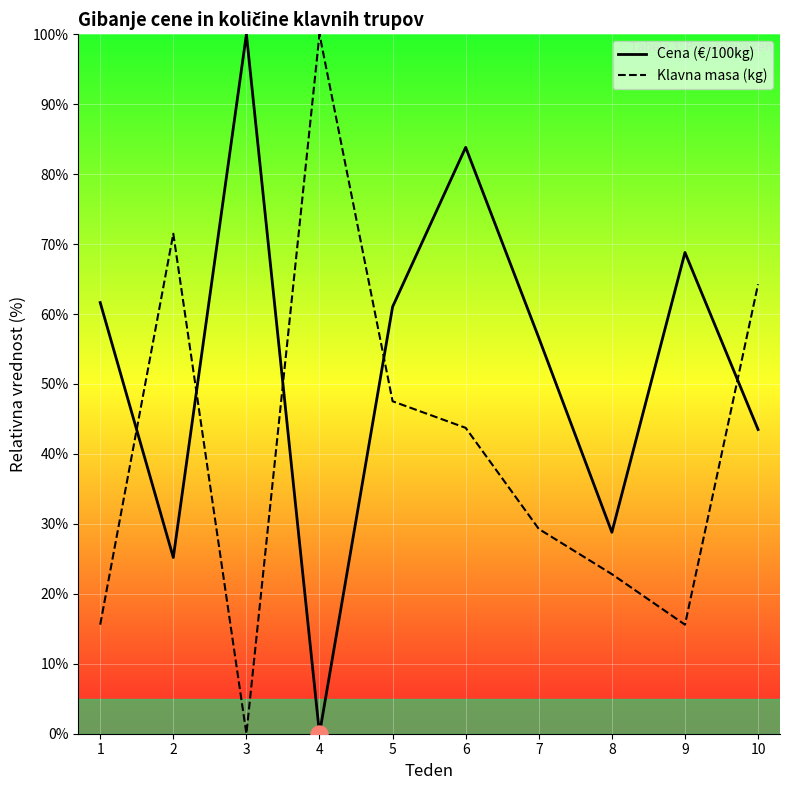

Is the value of Klavna masa (kg) at 5 greater than the value of Cena (€/100kg) at 2?

Yes